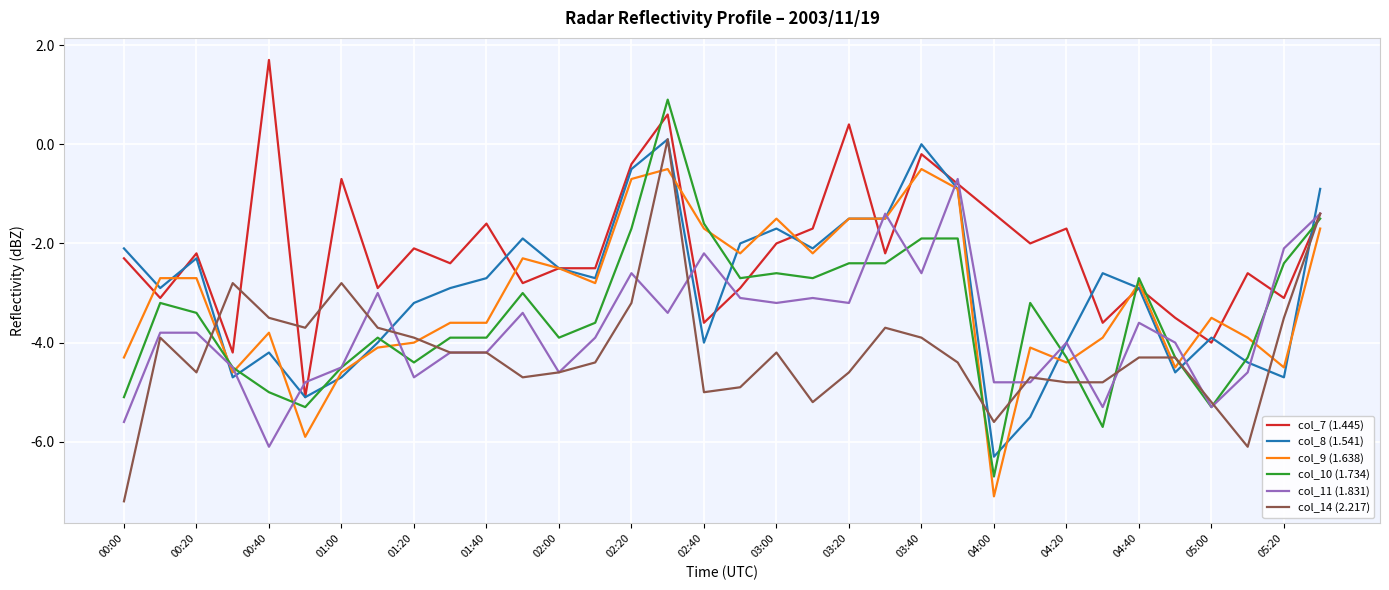

How many lines are shown in the chart?

6